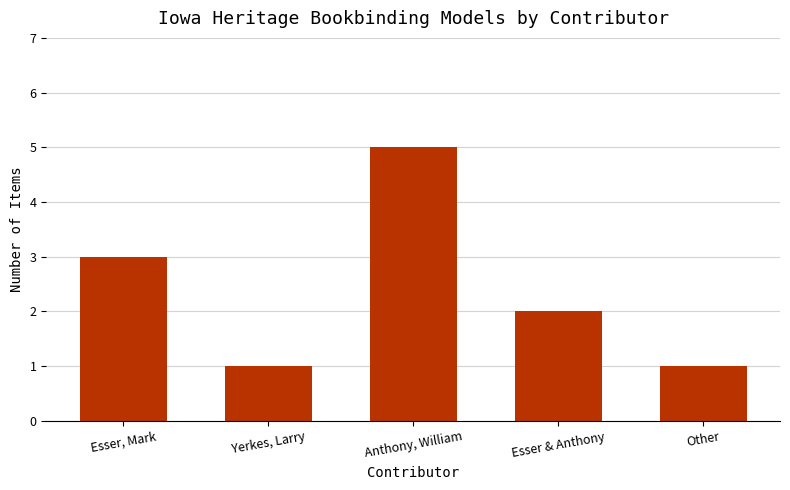

Reading left to right, list all the values displayed in this chart.

3	1	5	2	1